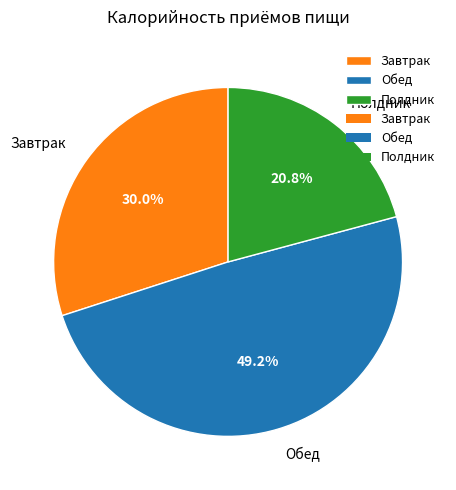

How many slices are in this pie chart?

3